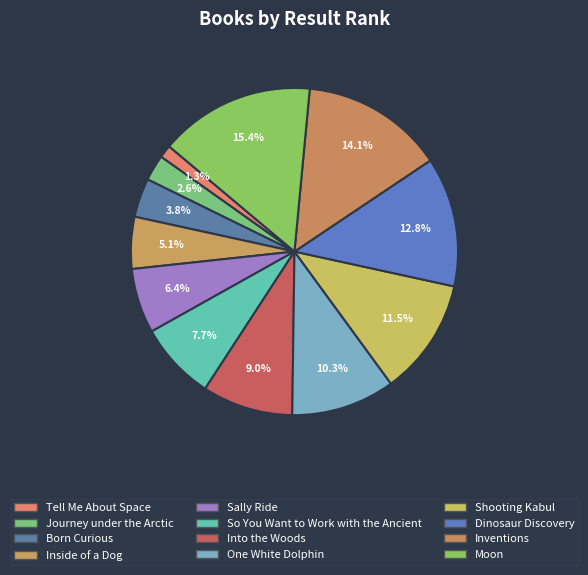

Approximately how many times larger is the value at Inventions compared to Sally Ride?

2.2